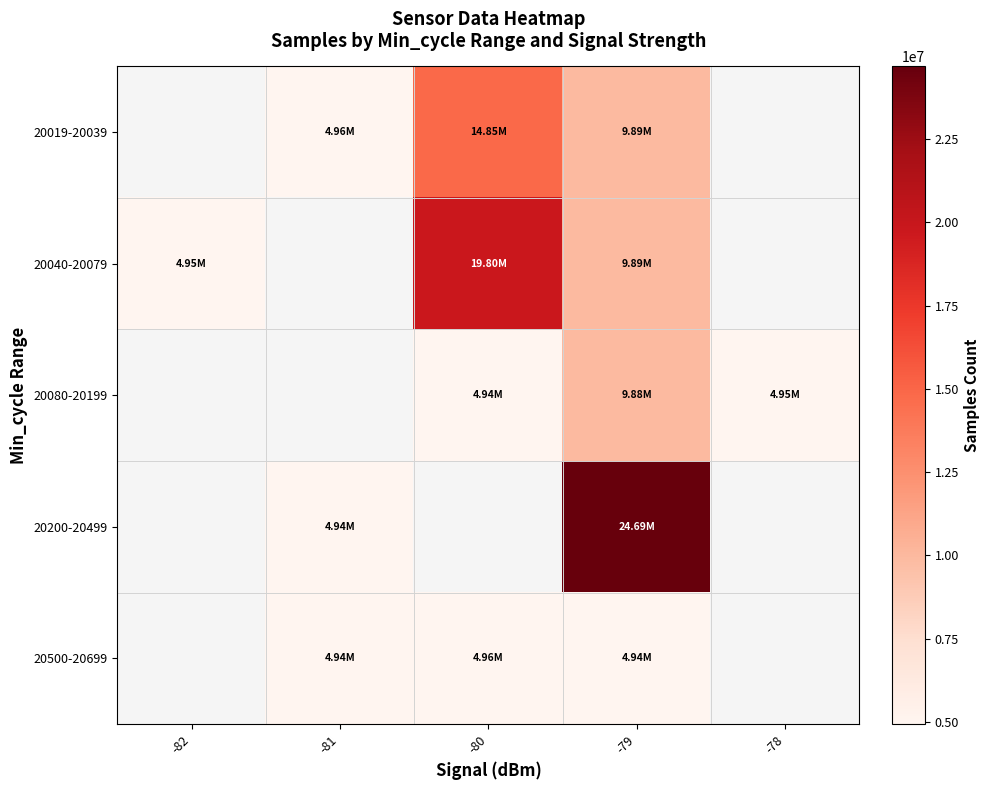

What value does the 20080-20199 series have at -78?

4950780.0